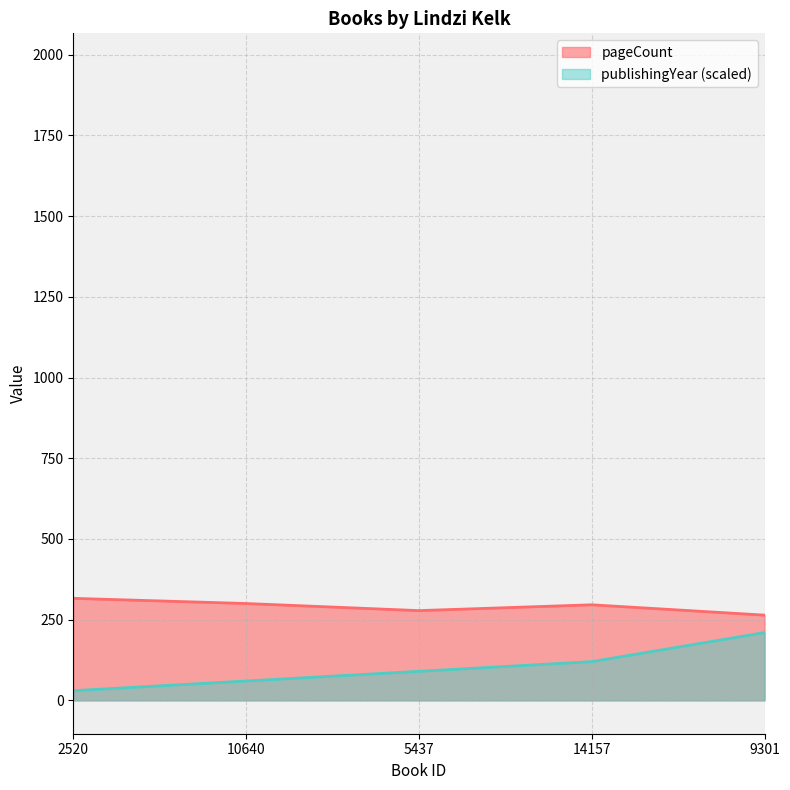

How many lines are shown in the chart?

2